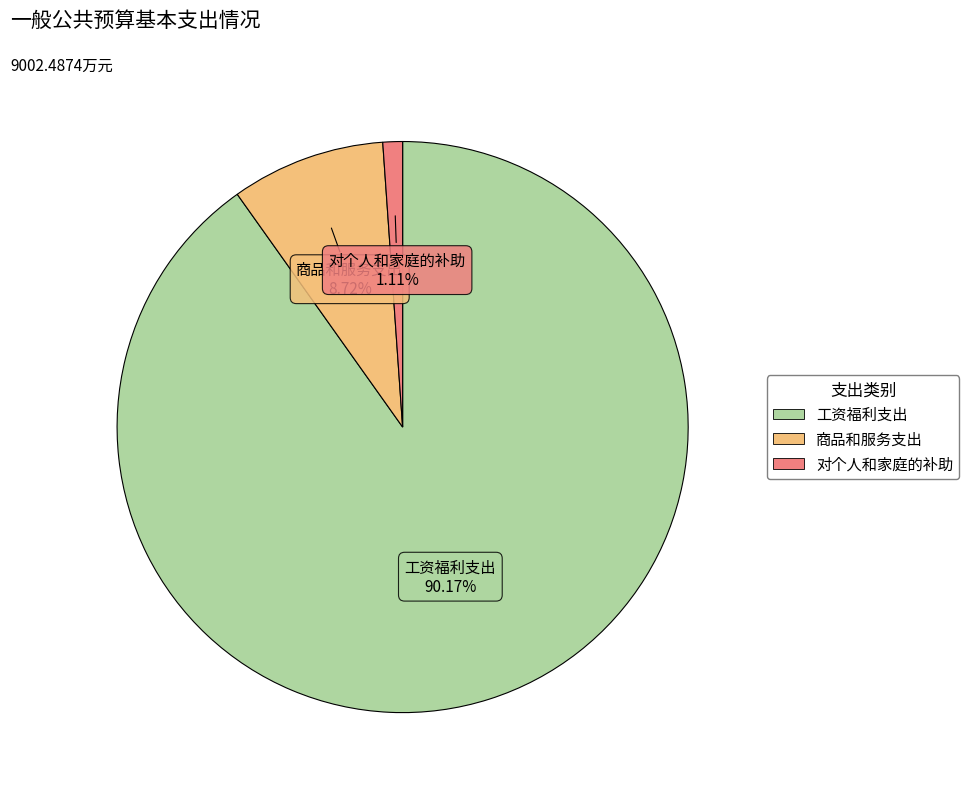

Which slice is the smallest?

对个人和家庭的补助